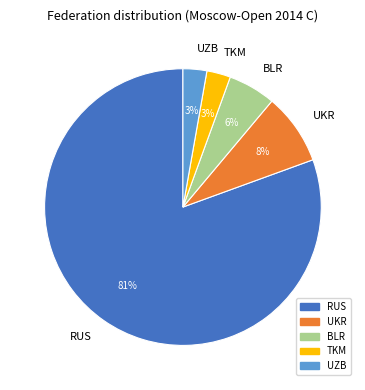

Is there a majority slice in this chart?

Yes